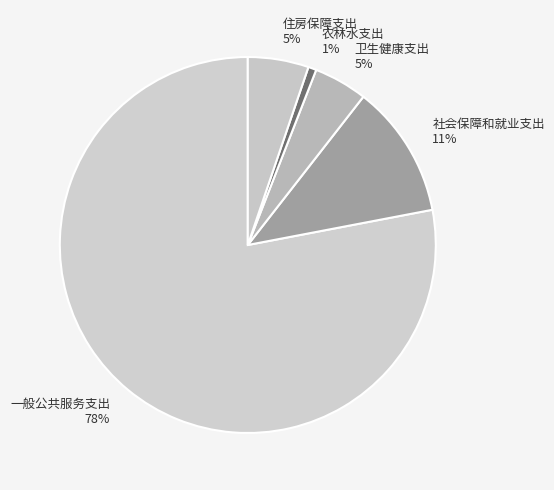

Does 一般公共服务支出 represent more than half of the total?

Yes